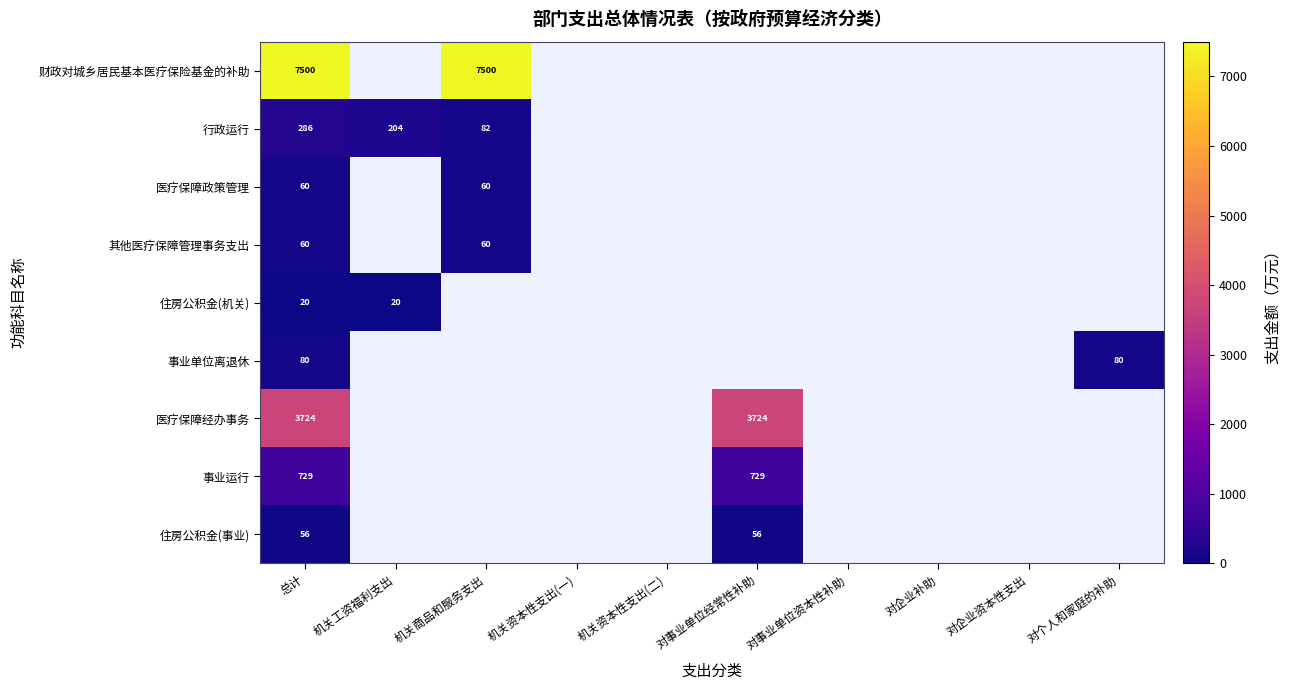

The 财政对城乡居民基本医疗保险基金的补助 series shows 7500 at 总计. True or false?

True